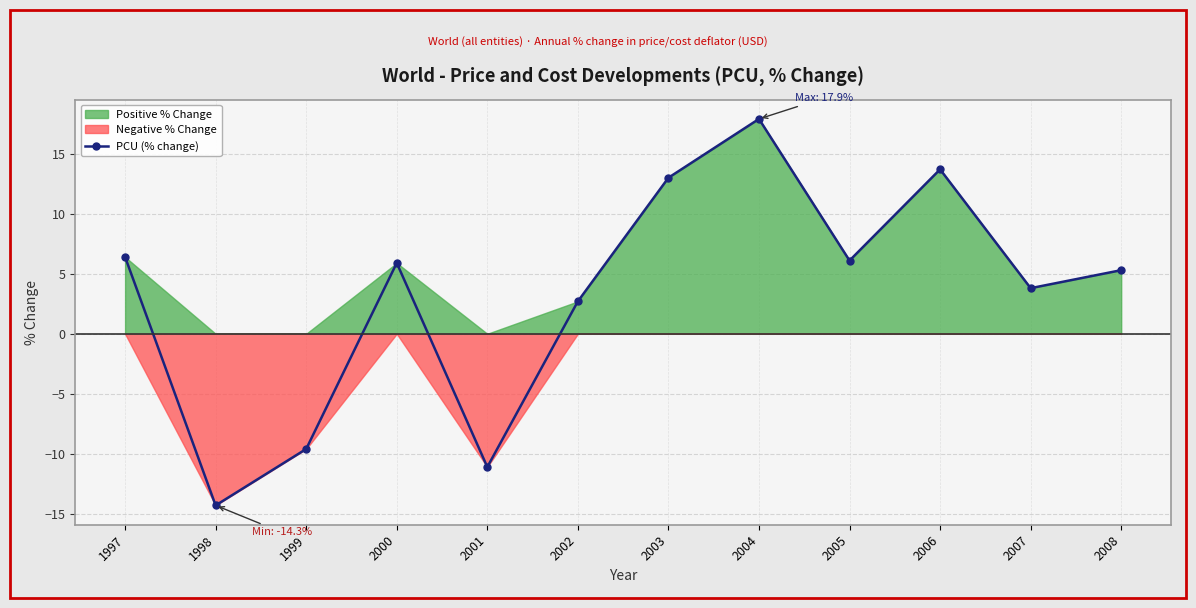

List the labels in order of value, largest first.

2004, 2006, 2003, 1997, 2005, 2000, 2008, 2007, 2002, 1999, 2001, 1998